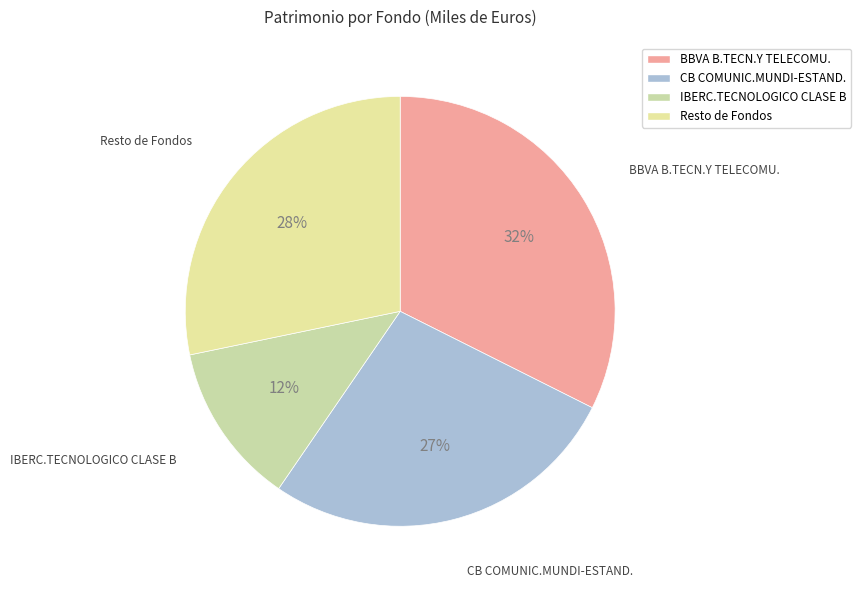

To the nearest percent, what is the difference between the largest and smallest slice percentages?

20%